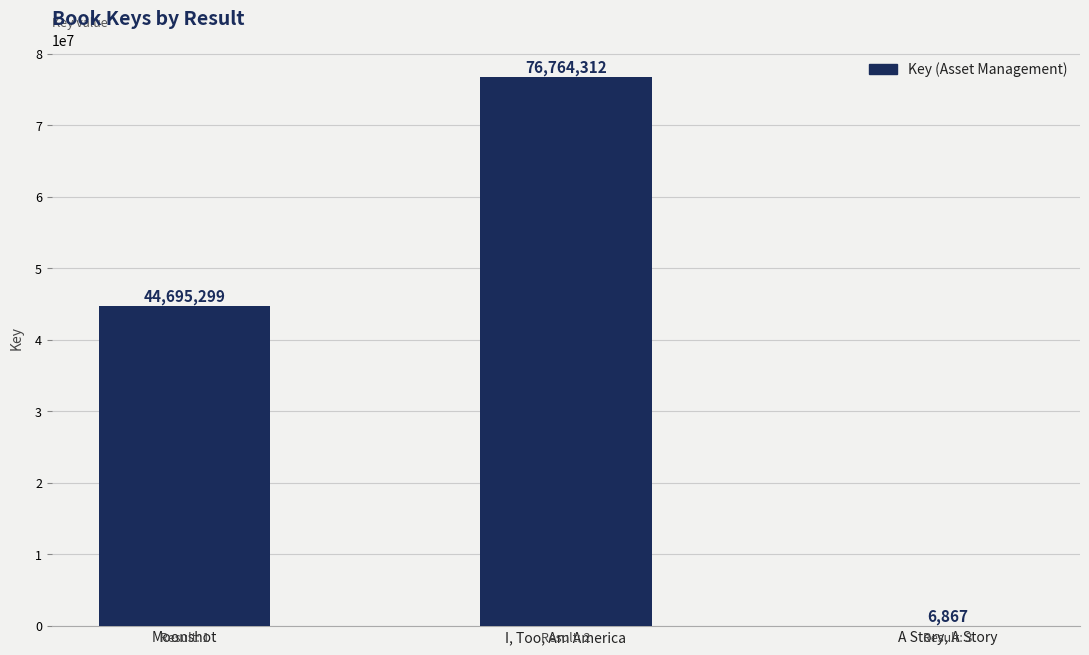

Are the bars horizontal?

No